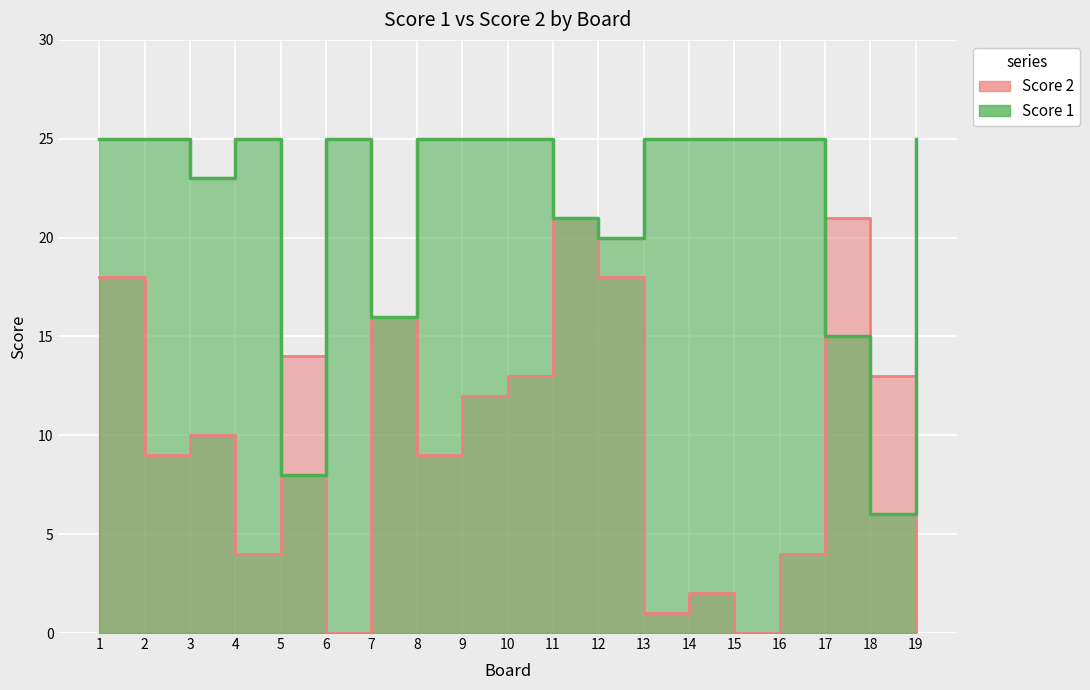

Does the chart display data point markers on the line(s)?

No